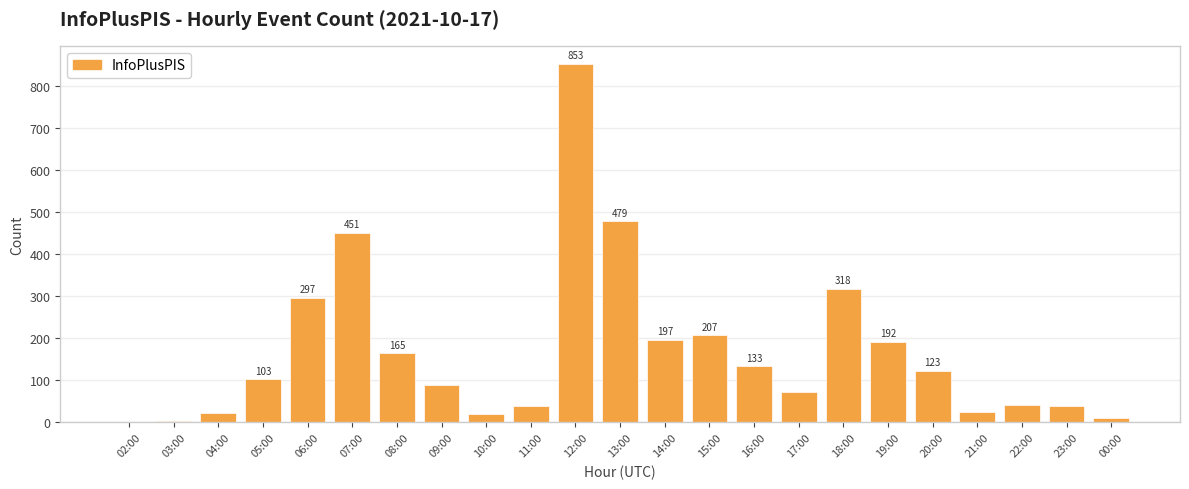

At which label is the value closest to 427?

07:00